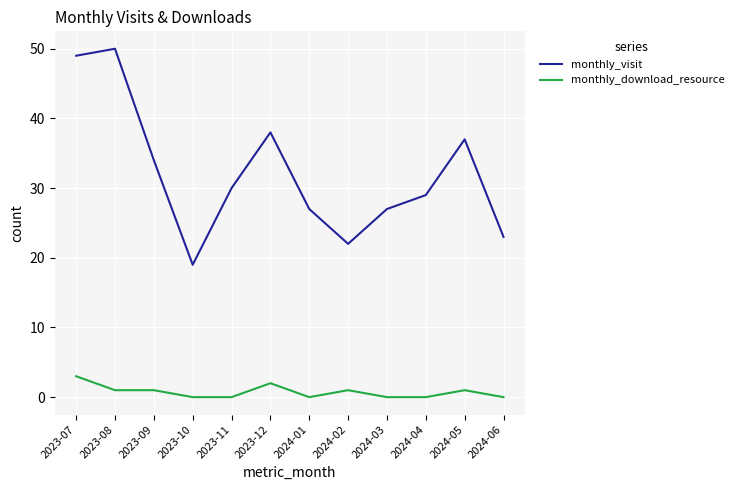

What is the difference between the maximum and minimum values in the monthly_visit series?

31